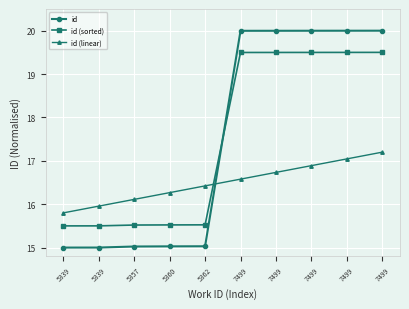

Reading left to right, list all the values displayed in this chart.

id: 5339=15.0	5339=15.0	5357=15.0	5360=15.0	5362=15.0	7499=20.0	7499=20.0	7499=20.0	7499=20.0	7499=20.0
id (sorted): 5339=15.5	5339=15.5	5357=15.5	5360=15.5	5362=15.5	7499=19.5	7499=19.5	7499=19.5	7499=19.5	7499=19.5
id (linear): 5339=15.8	5339=16.0	5357=16.1	5360=16.3	5362=16.4	7499=16.6	7499=16.7	7499=16.9	7499=17.0	7499=17.2